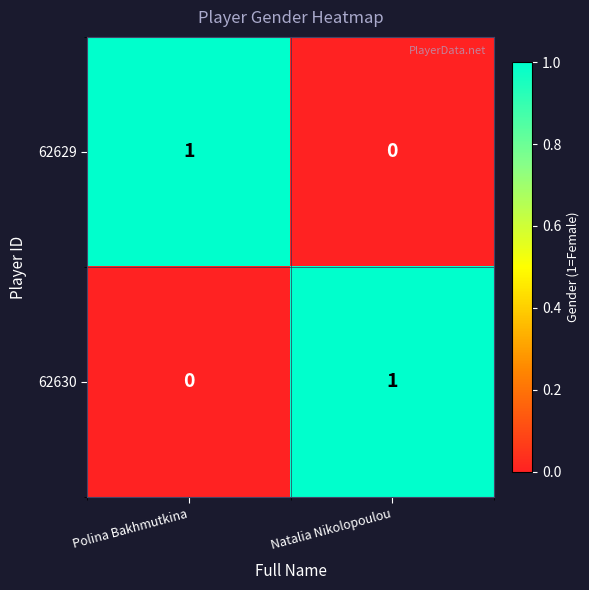

At how many categories does at least one series exceed 0?

2